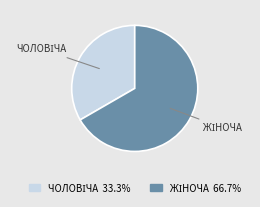

Does any single category account for the majority?

Yes